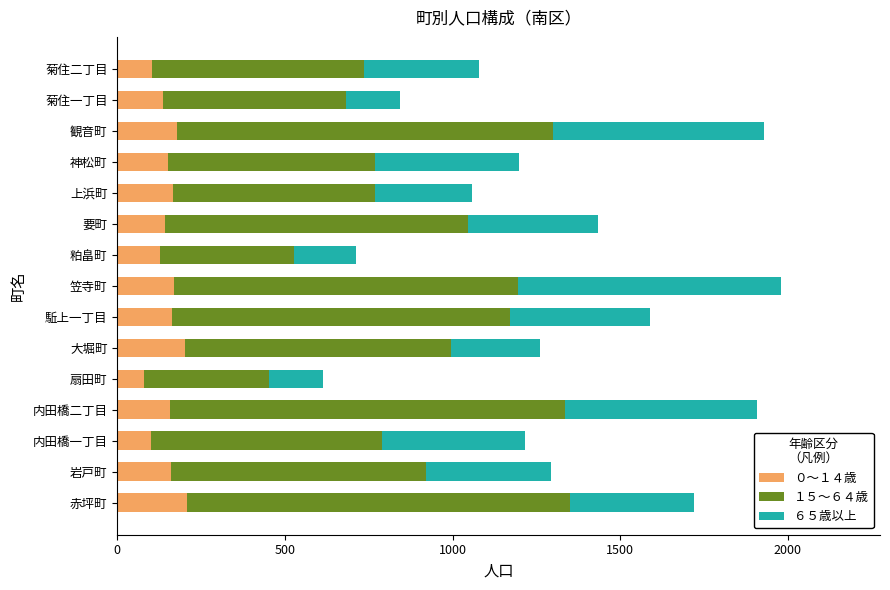

The ０～１４歳 series shows 167 at 上浜町. True or false?

True